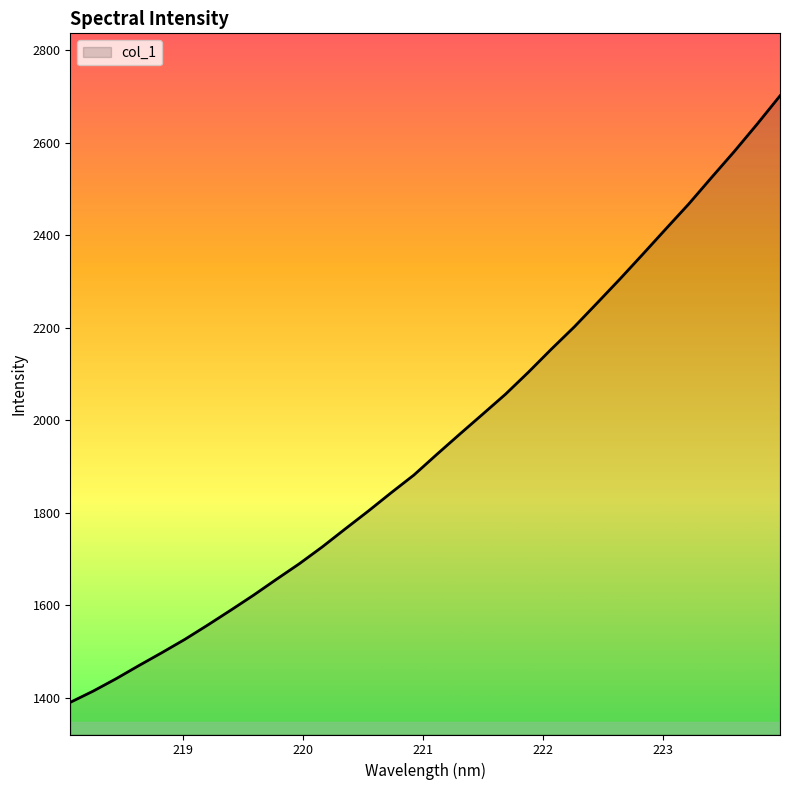

How many lines are shown in the chart?

1